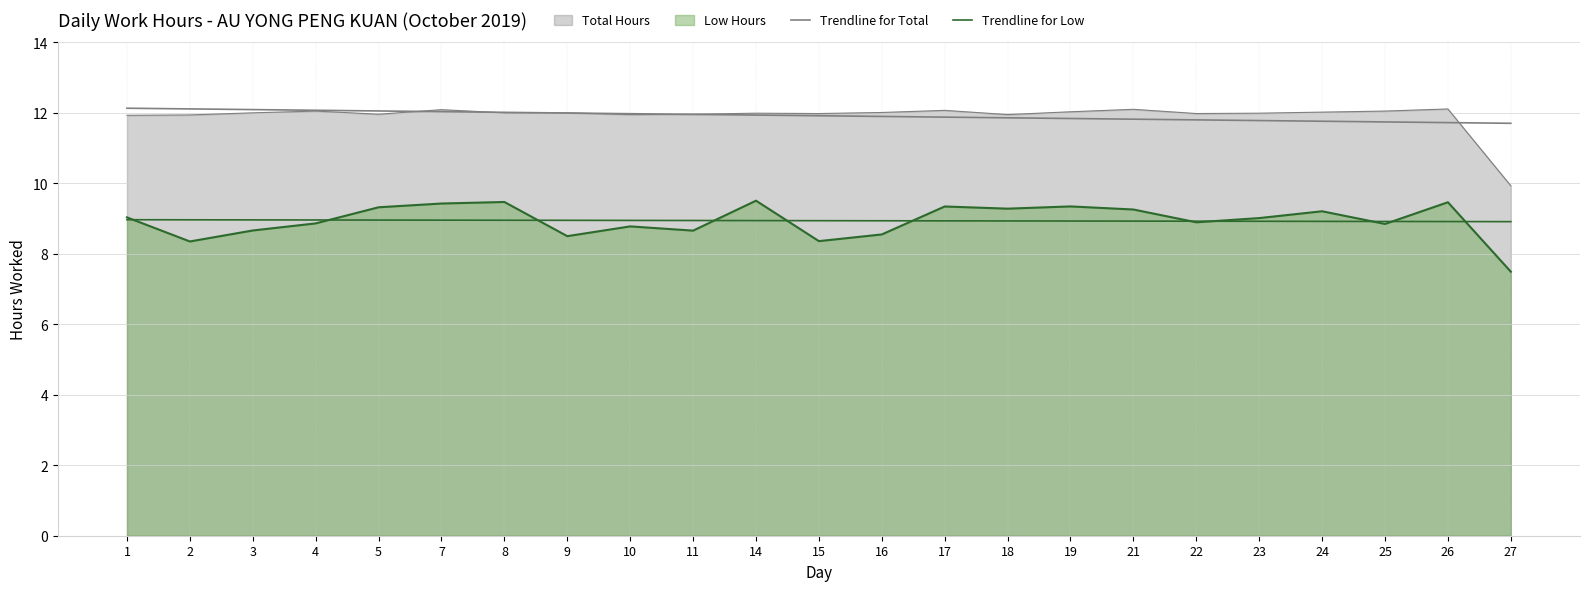

The Trendline for Total series shows 12.0 at 7. True or false?

True